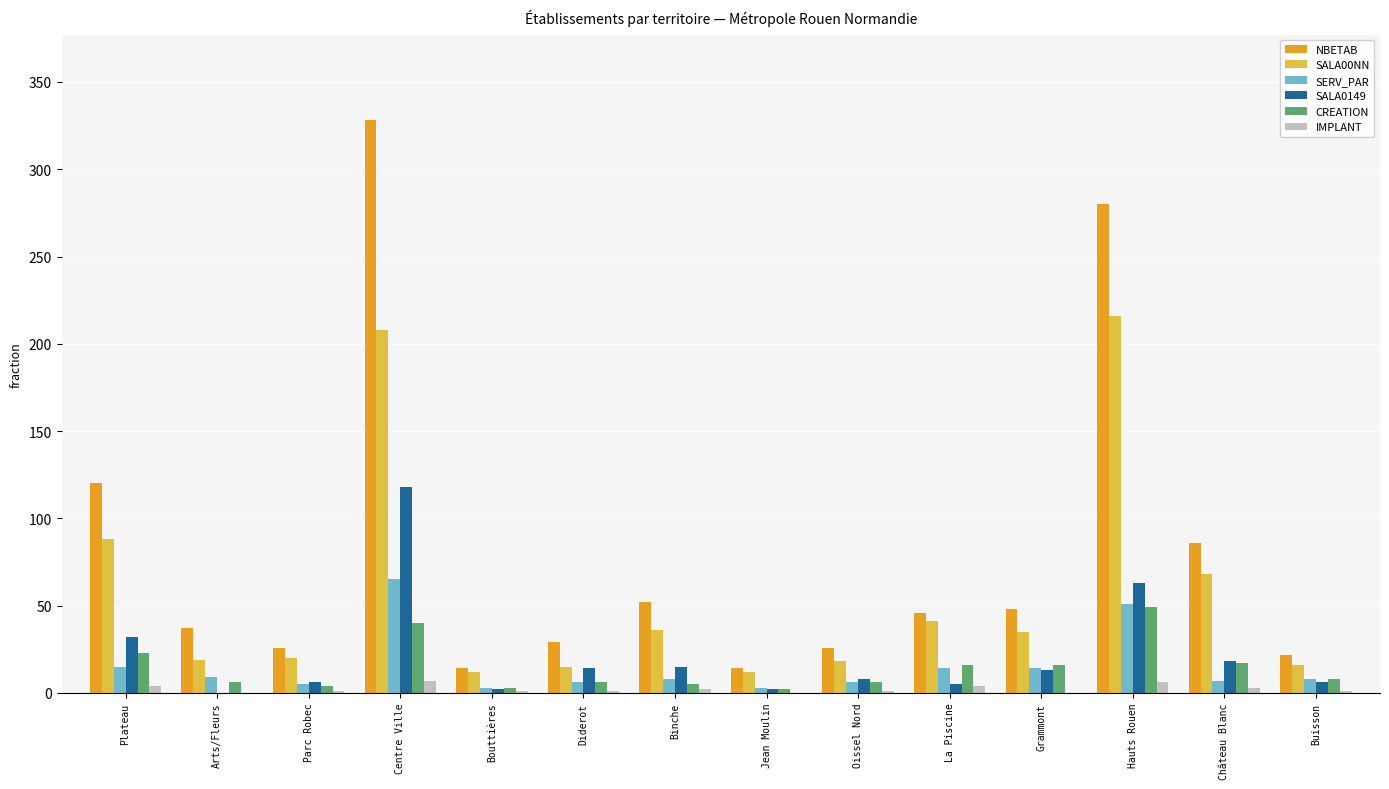

The SALA0149 series shows 118 at Centre Ville. True or false?

True